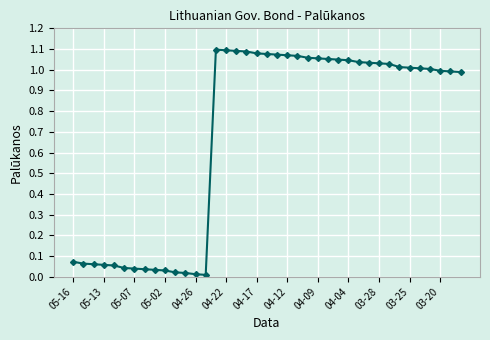

True or false: there are more than 0 points higher than both neighbors.

True